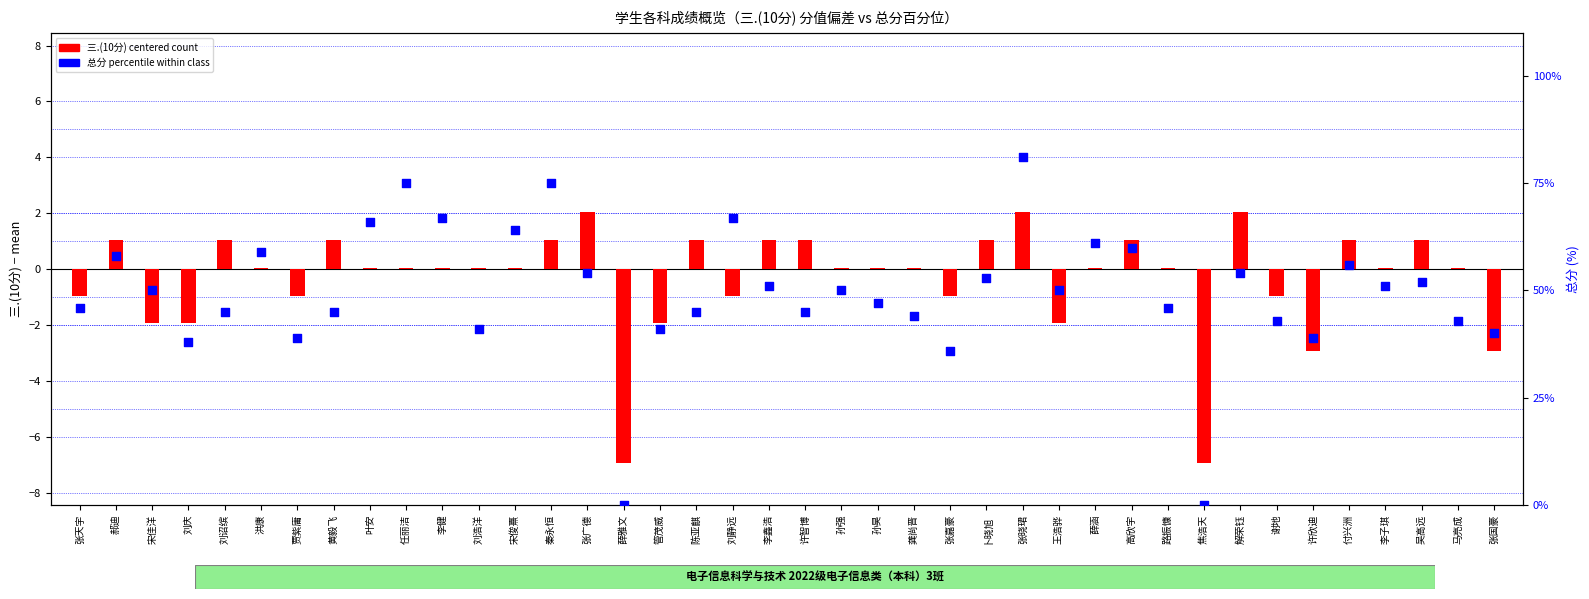

Which series contains the highest Y value?

总分 percentile